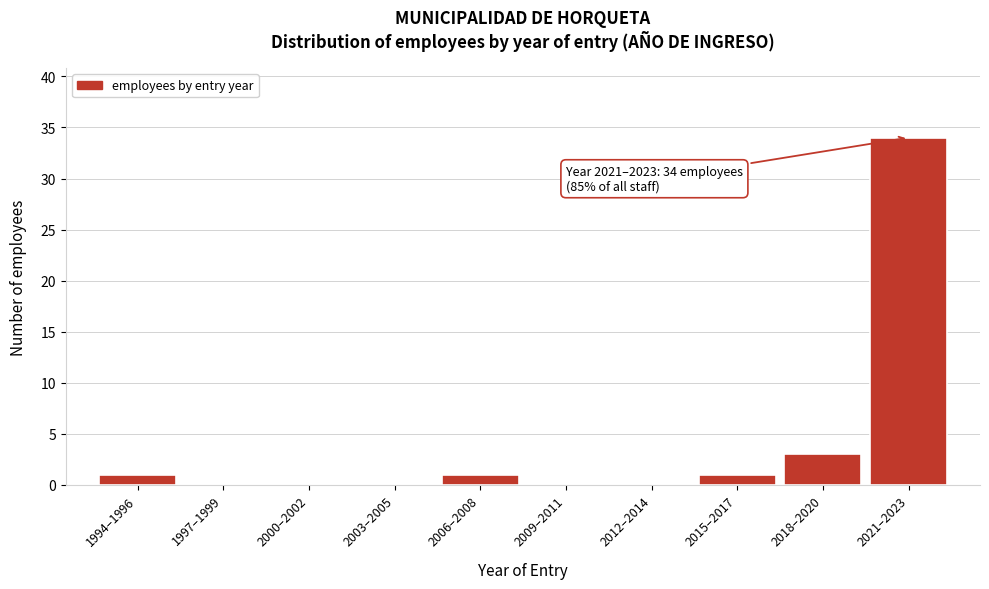

Reading right to left, extract all data points from this chart.

2021–2023=34	2018–2020=3	2015–2017=1	2012–2014=0	2009–2011=0	2006–2008=1	2003–2005=0	2000–2002=0	1997–1999=0	1994–1996=1